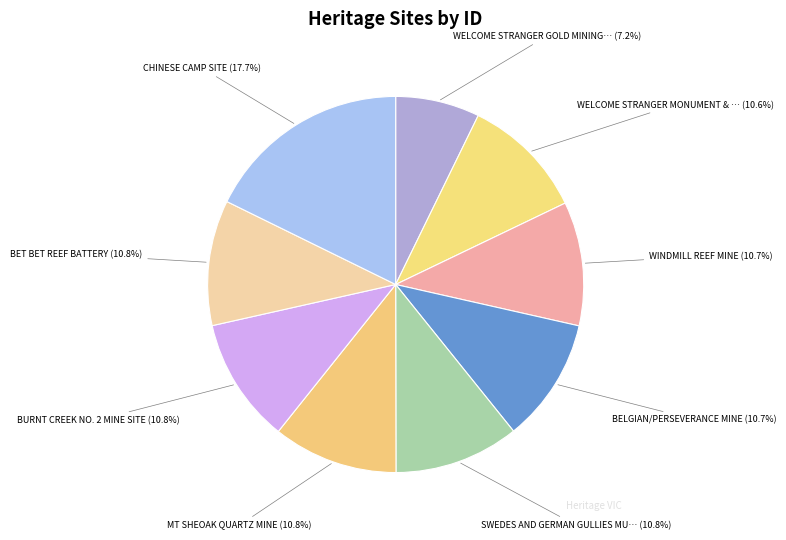

To the nearest percent, what is the difference between the largest and smallest slice percentages?

10%